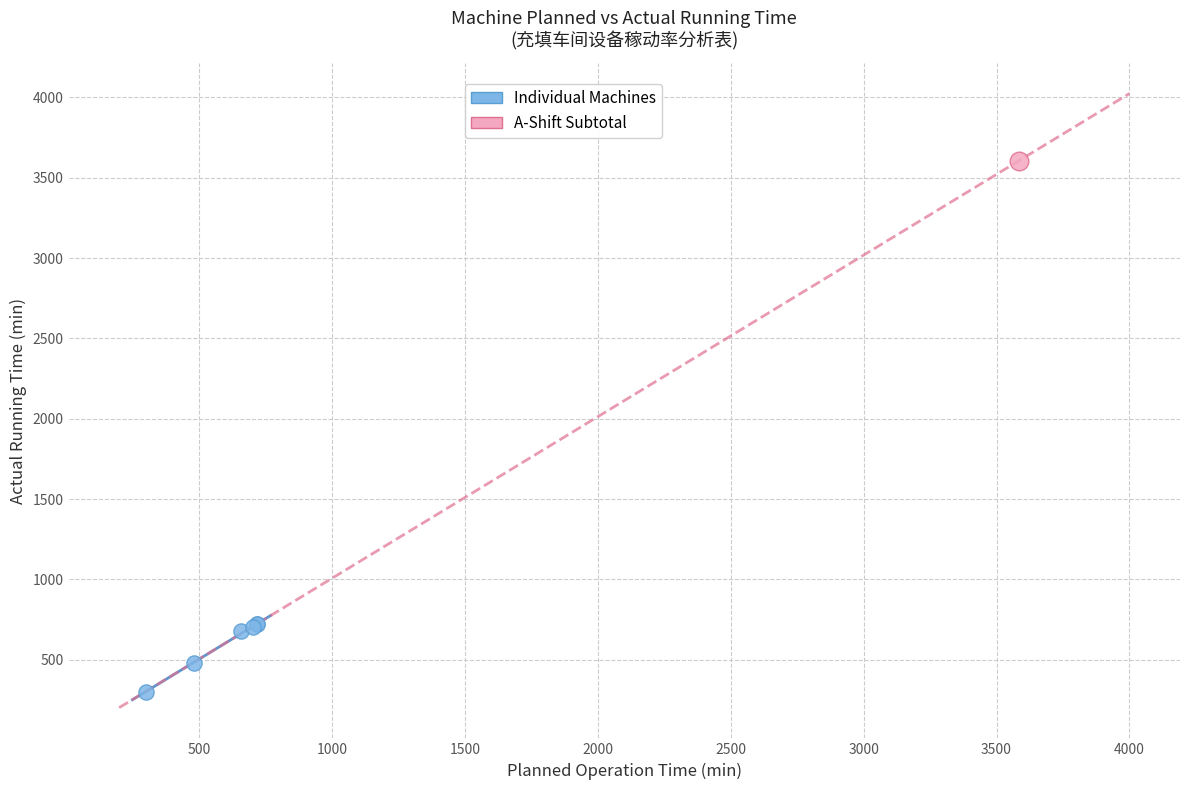

What are all the series names shown in the legend?

Individual Machines, A-Shift Subtotal